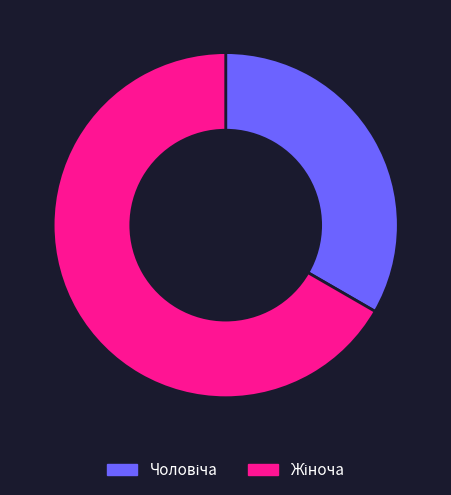

Does any single category account for the majority?

Yes